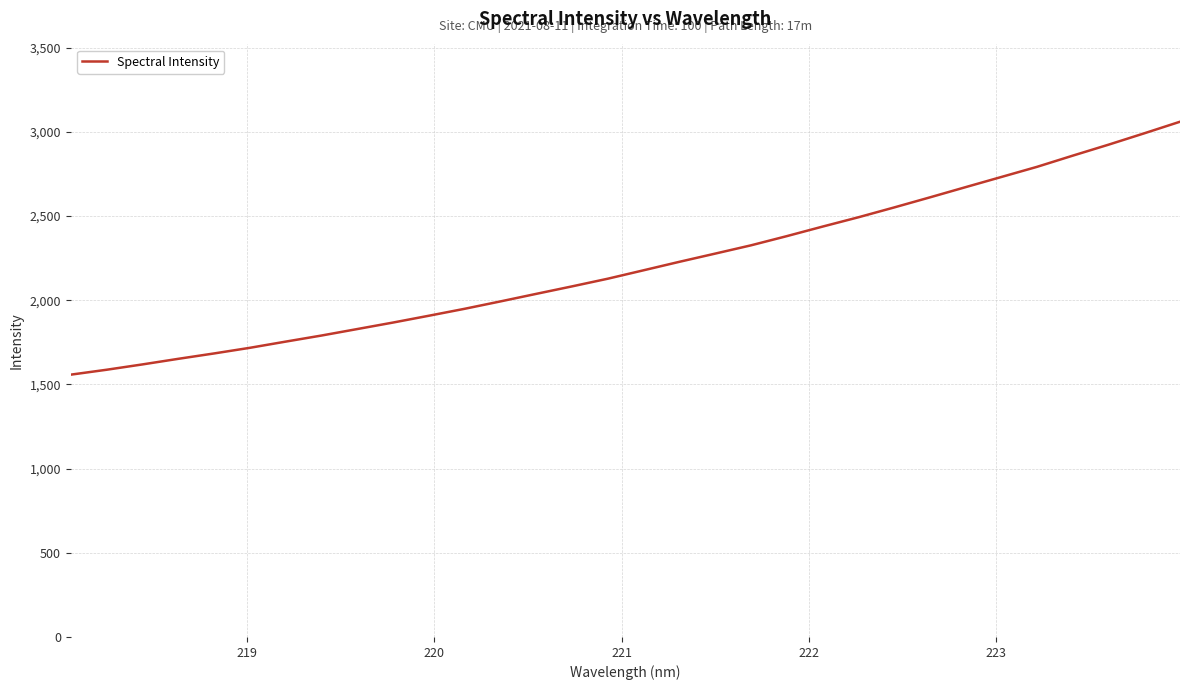

What is the greatest value displayed?

3060.5